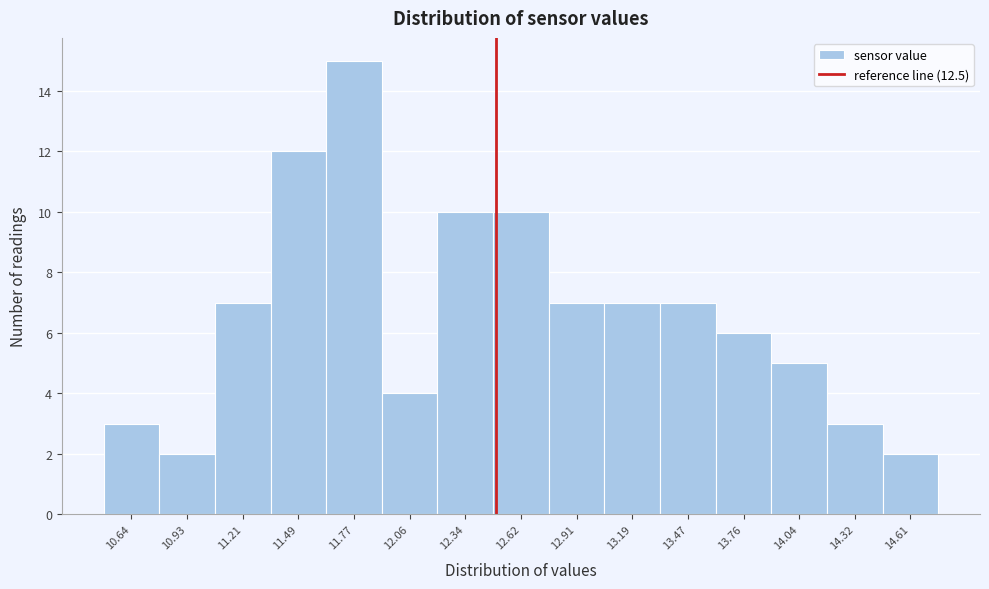

Reading left to right, list every bar in this chart as the range it spans on the x-axis followed by its height. Neither the bar edges nor the heights are printed on the chart, so give them approximately, as read against the axes.

10.50 to 10.80: 3
10.80 to 11.05: 2
11.05 to 11.35: 7
11.35 to 11.65: 12
11.65 to 11.90: 15
11.90 to 12.20: 4
12.20 to 12.50: 10
12.50 to 12.75: 10
12.75 to 13.05: 7
13.05 to 13.35: 7
13.35 to 13.60: 7
13.60 to 13.90: 6
13.90 to 14.20: 5
14.20 to 14.45: 3
14.45 to 14.75: 2